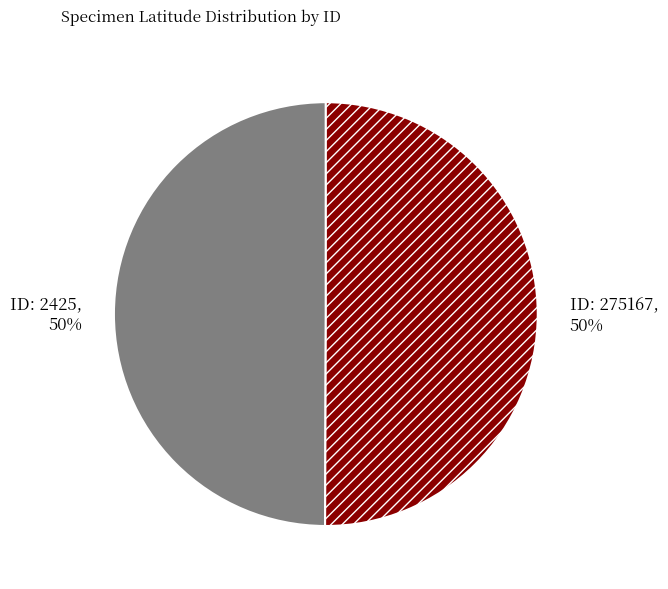

The ID: 275167, 50% slice represents 50% of the pie. True or false?

True